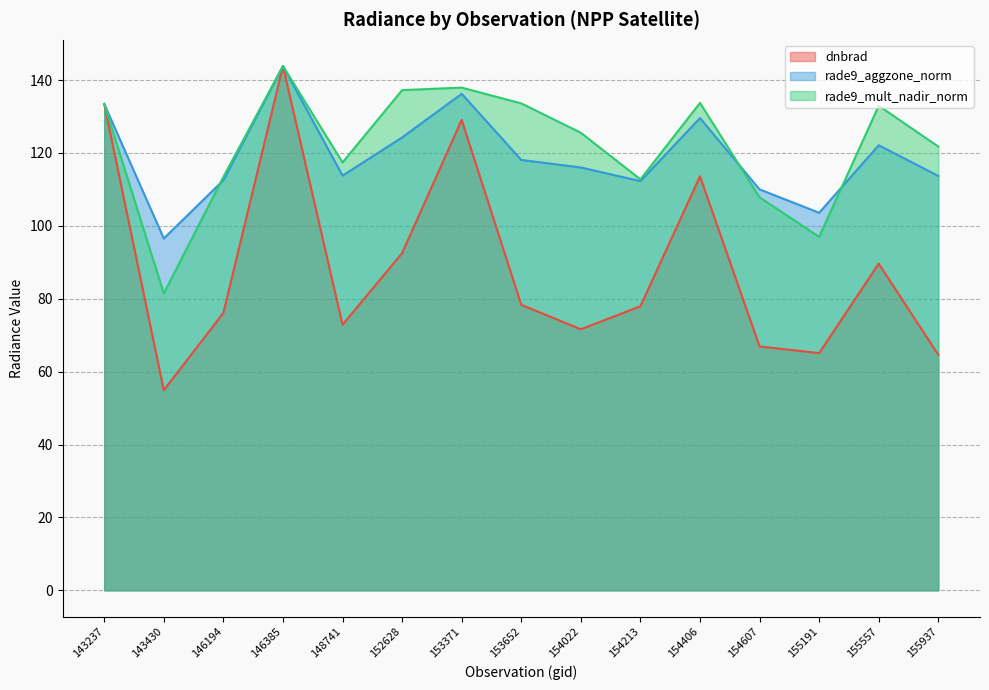

At which label is rade9_mult_nadir_norm closest to 112?

154213